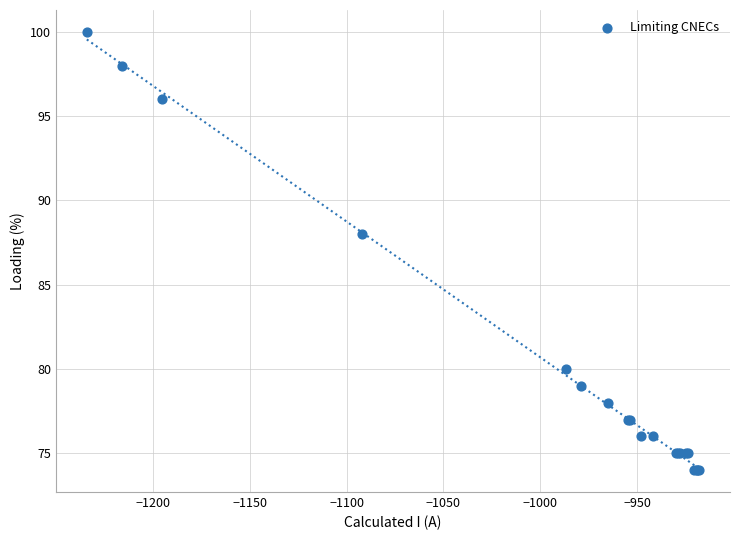

What Y value in the scatter plot is closest to 87?

88